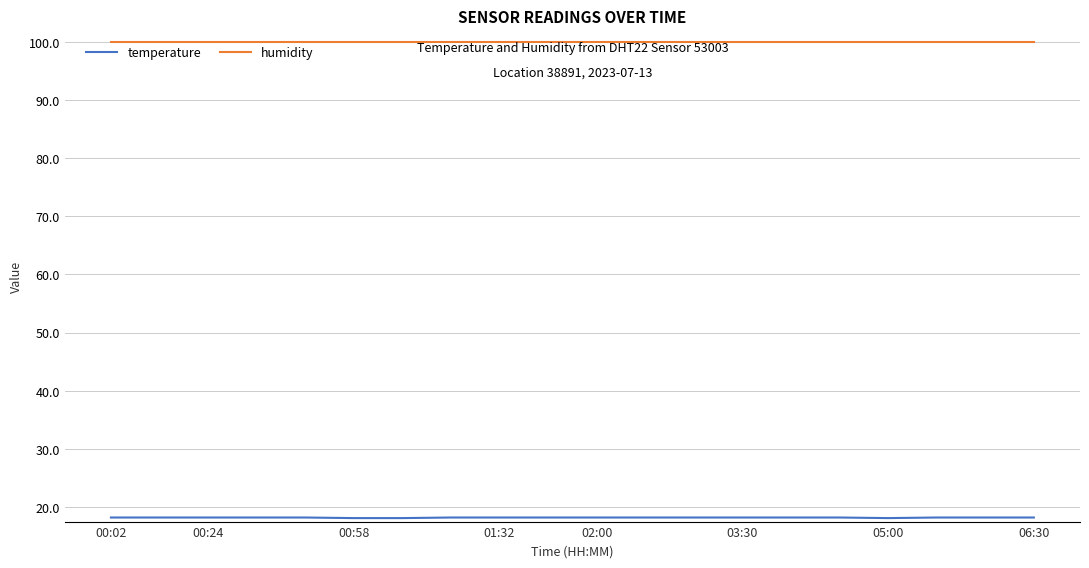

What is the greatest value displayed?

100.0